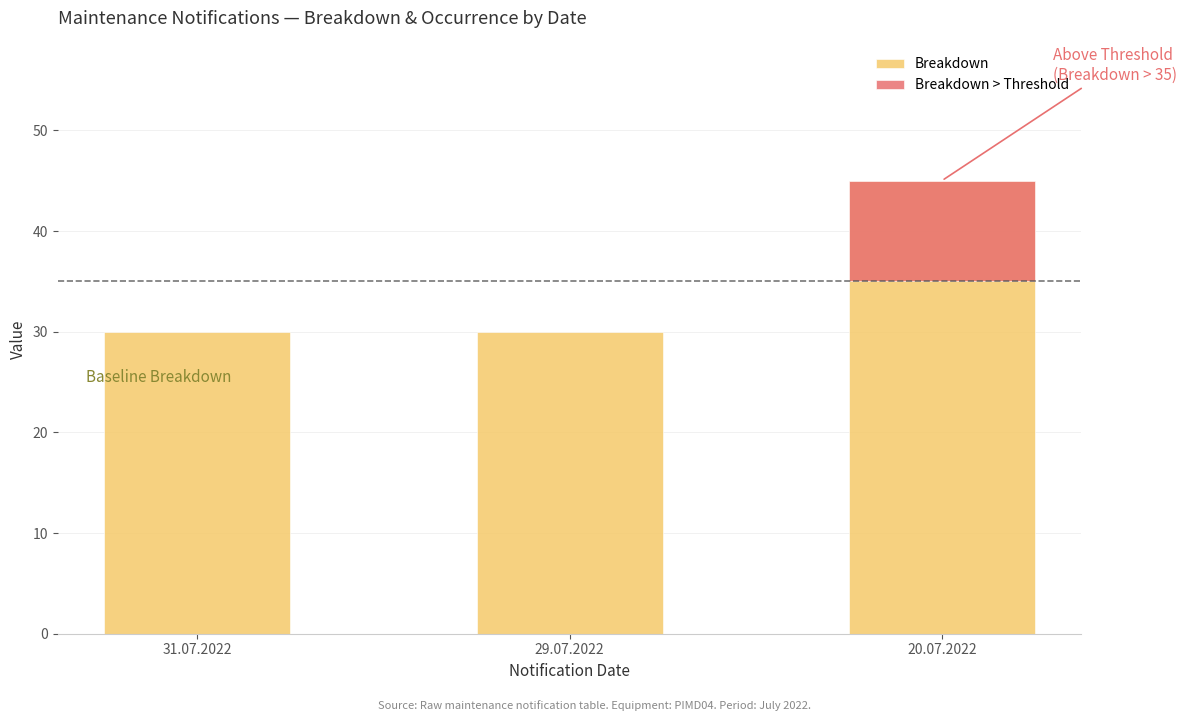

Does the chart contain any negative values?

No